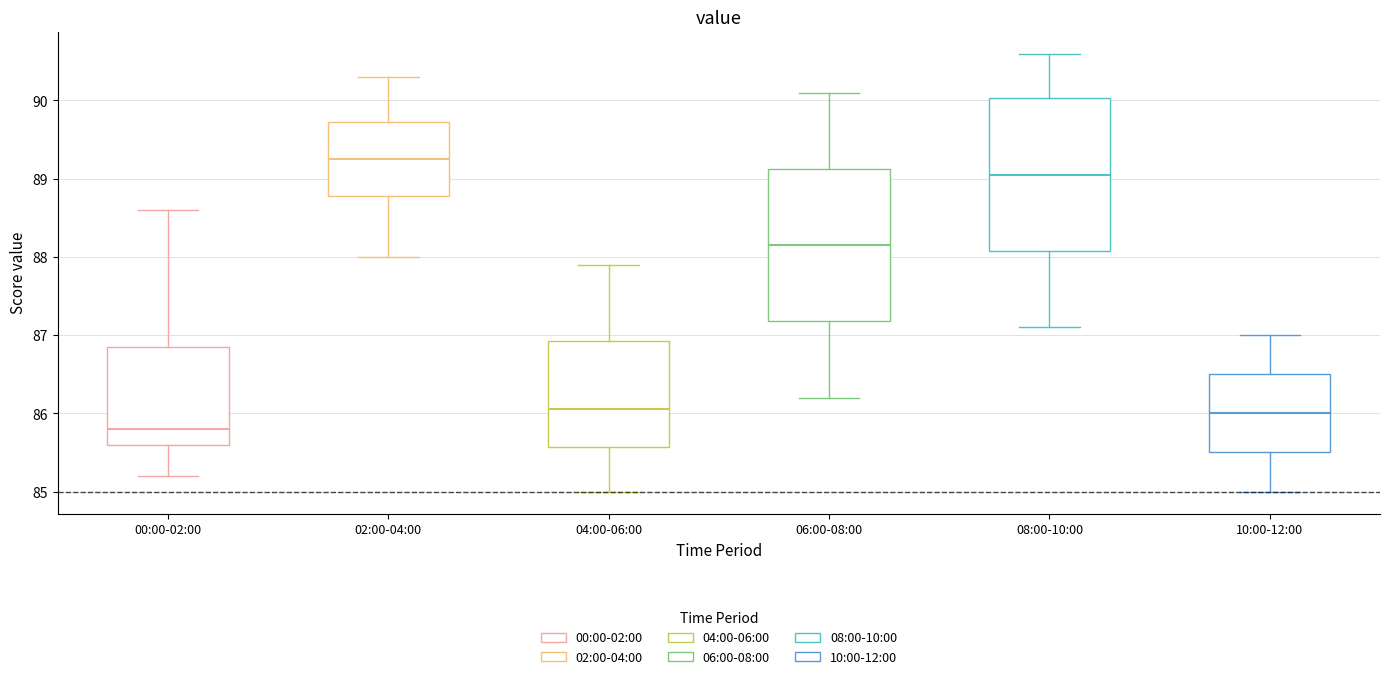

Reading left to right, transcribe this box plot: for each box, give where its median line is, the range the box spans, and where its two whiskers end, as read against the y-axis. The values are not printed on the chart, so give them approximately, as read against the axis.

00:00-02:00: median 85.8, box 85.6 to 86.9, whiskers 85.2 to 88.6
02:00-04:00: median 89.3, box 88.8 to 89.7, whiskers 88.0 to 90.3
04:00-06:00: median 86.1, box 85.6 to 86.9, whiskers 85.0 to 87.9
06:00-08:00: median 88.2, box 87.2 to 89.1, whiskers 86.2 to 90.1
08:00-10:00: median 89.1, box 88.1 to 90.0, whiskers 87.1 to 90.6
10:00-12:00: median 86.0, box 85.5 to 86.5, whiskers 85.0 to 87.0